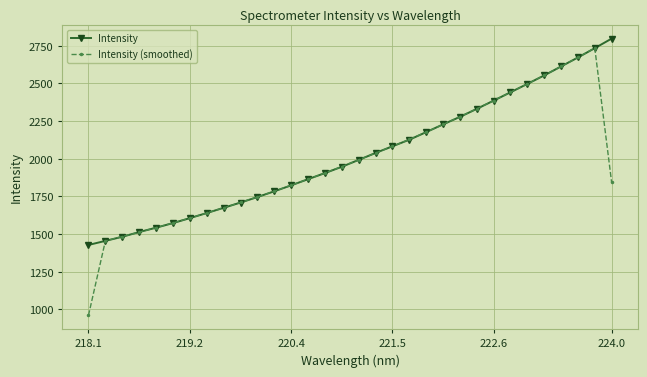

Which series has the largest total across all categories?

Intensity